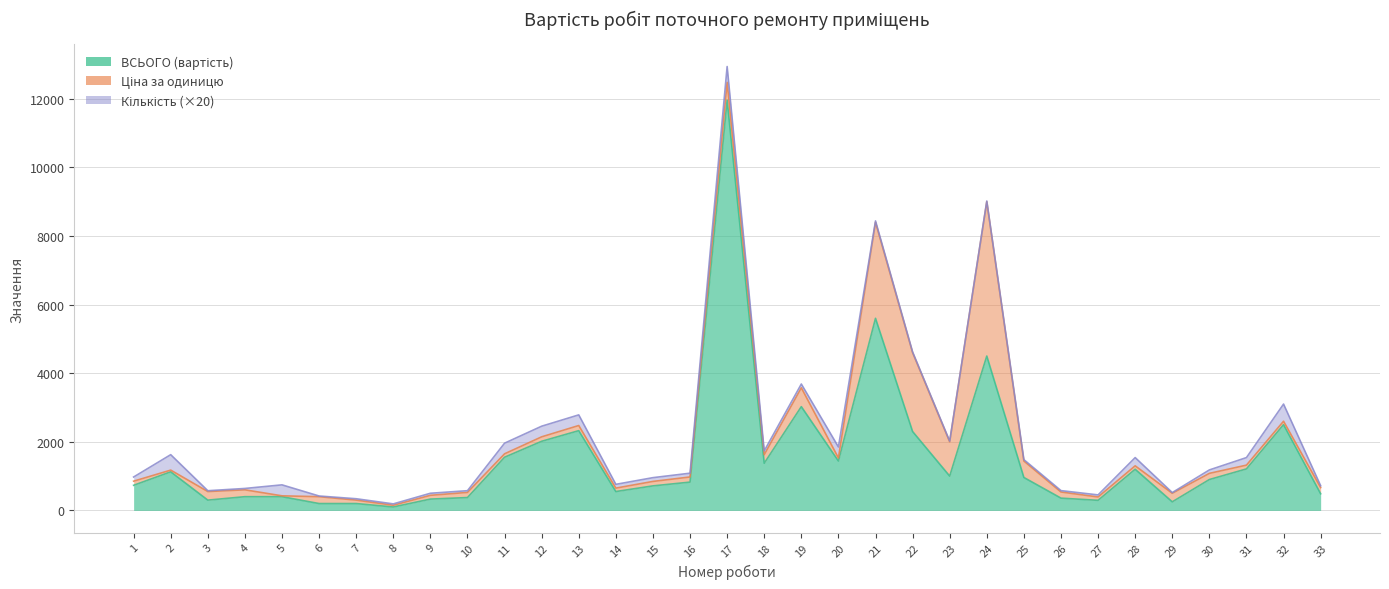

What is the difference between the ВСЬОГО (вартість) values at 32 and 15?

1785.0